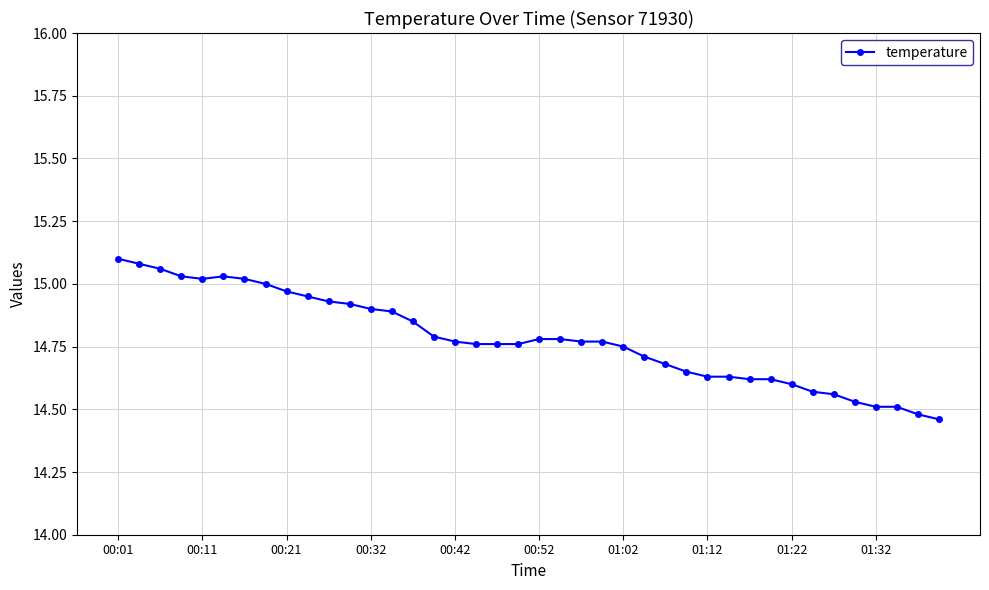

What is the sum of all values?

591.2